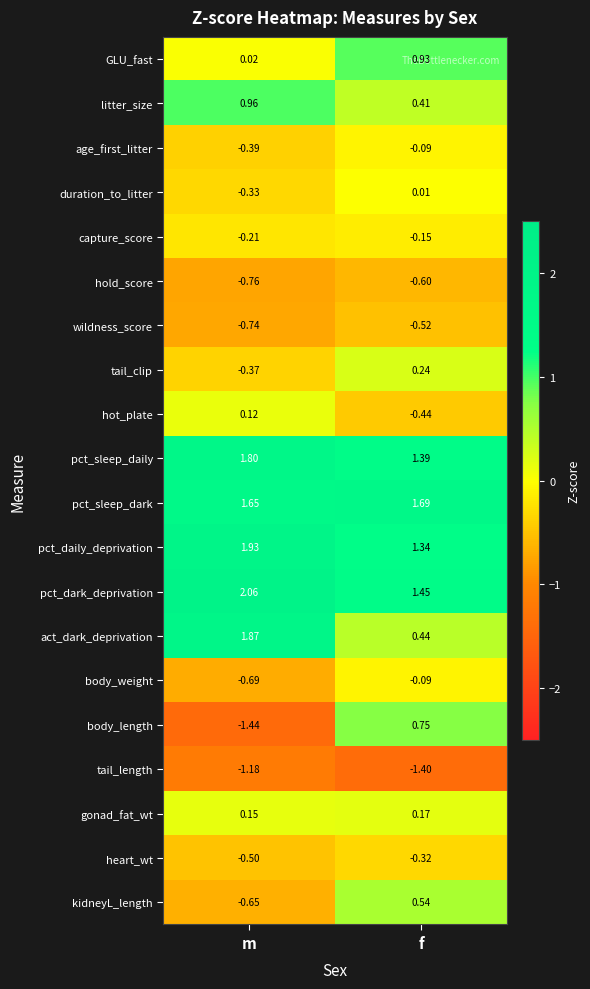

Between m and f, which series saw the biggest shift?

body_length